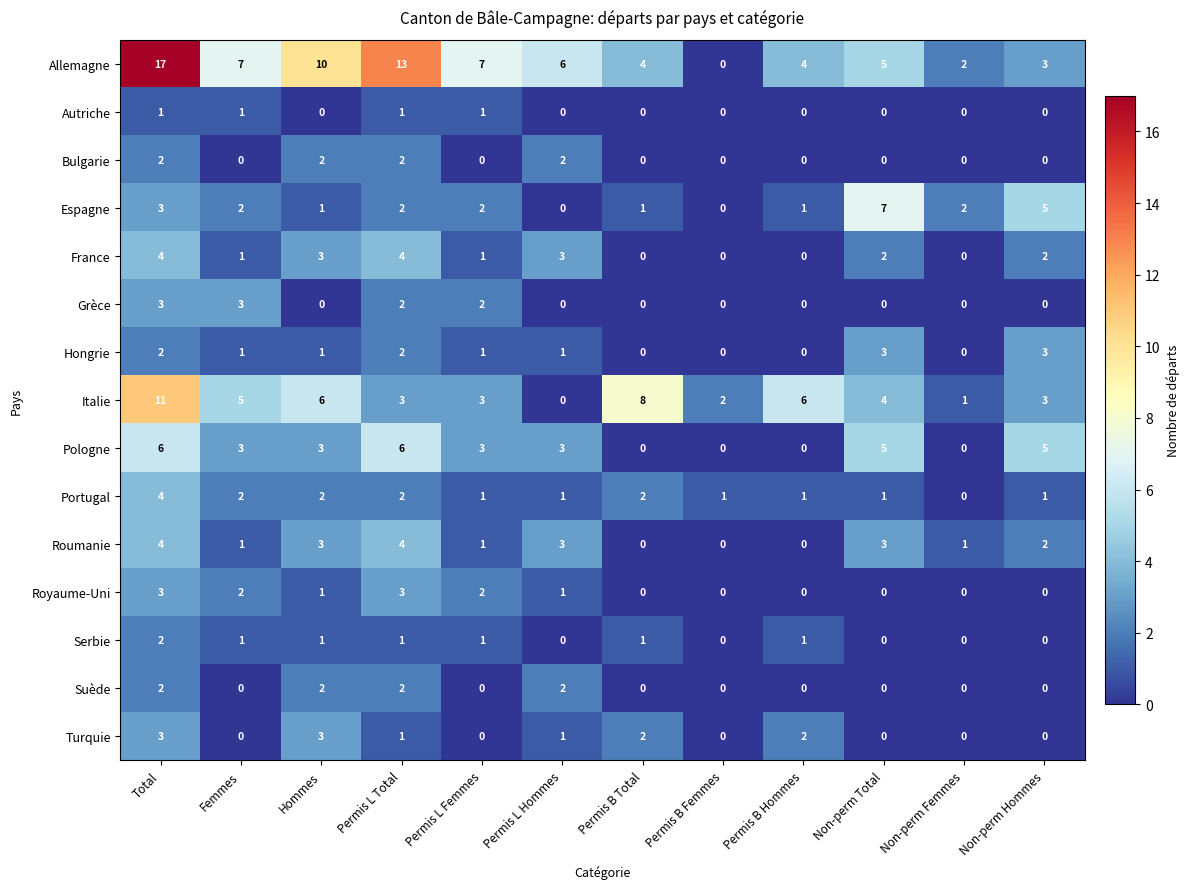

Count the France values in the range 0 to 3.

10